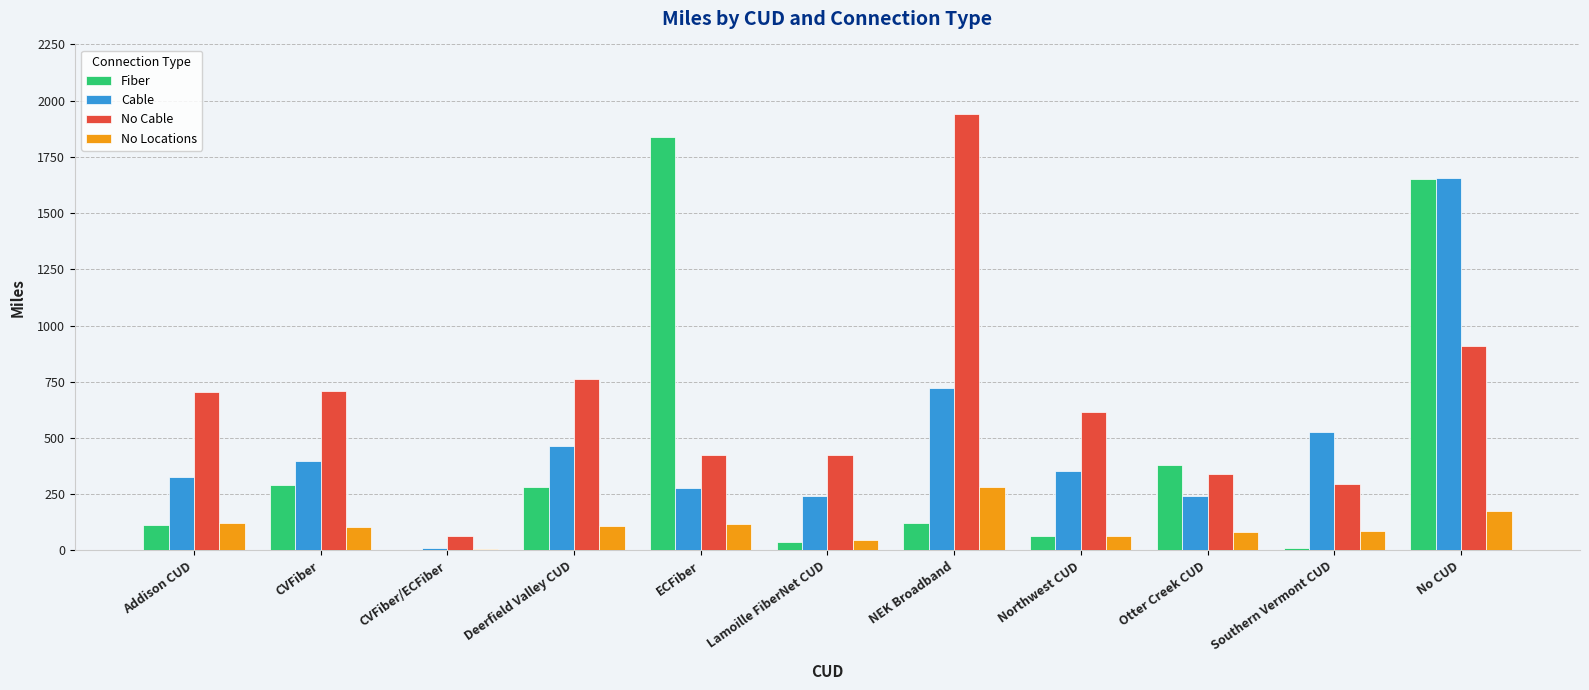

What is the difference between the Cable values at Otter Creek CUD and Southern Vermont CUD?

285.2